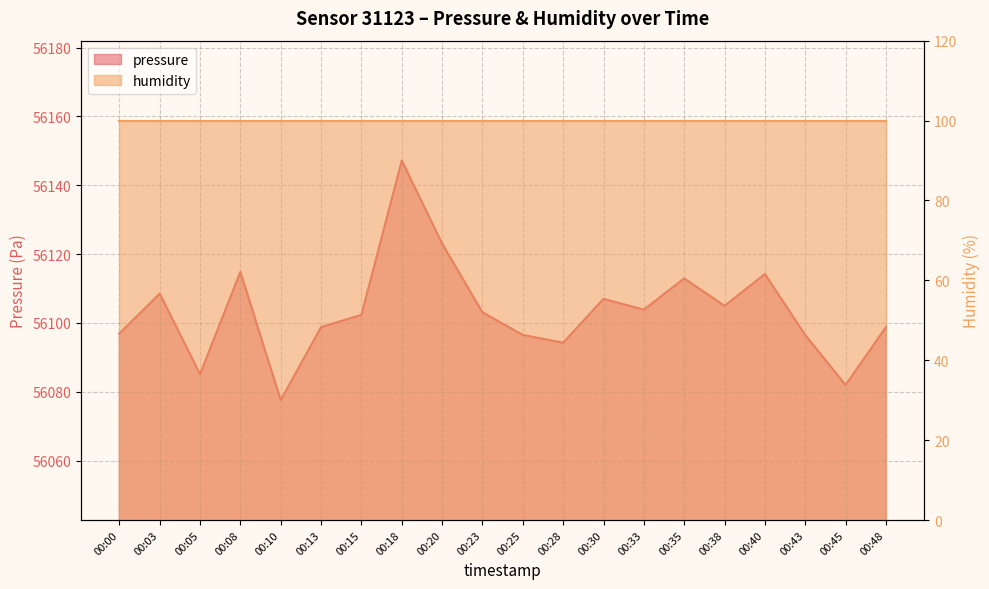

What is the difference between the values at 00:33 and 00:30?

3.2